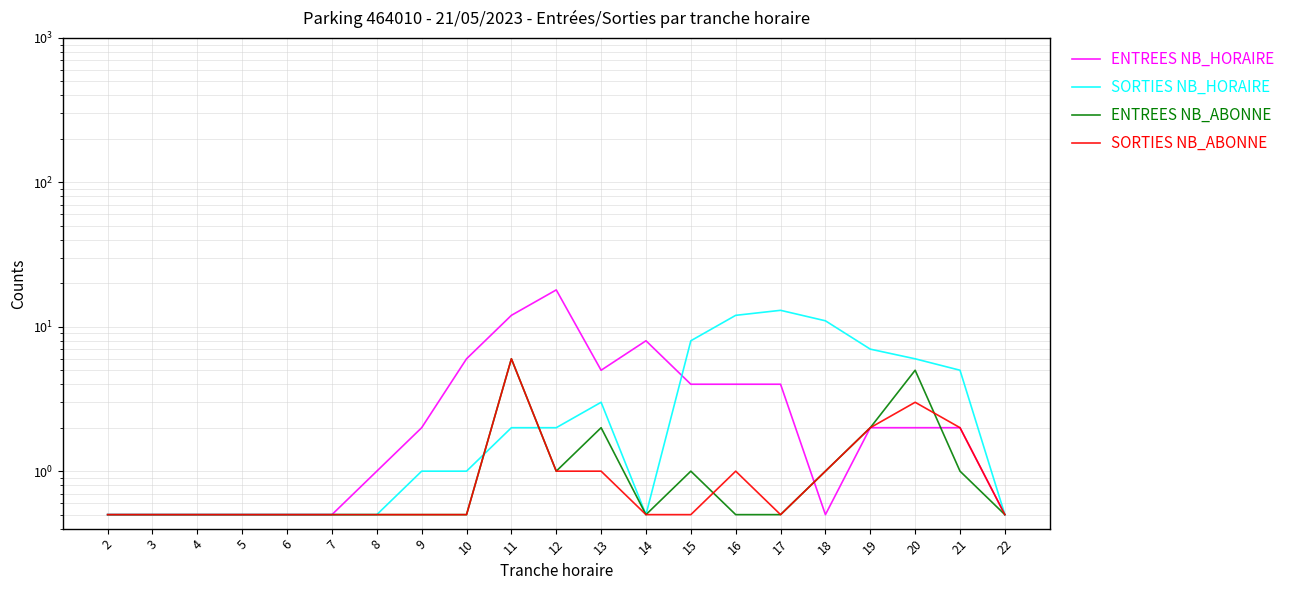

What is the difference between the second highest and second lowest values in the SORTIES NB_ABONNE series?

2.5